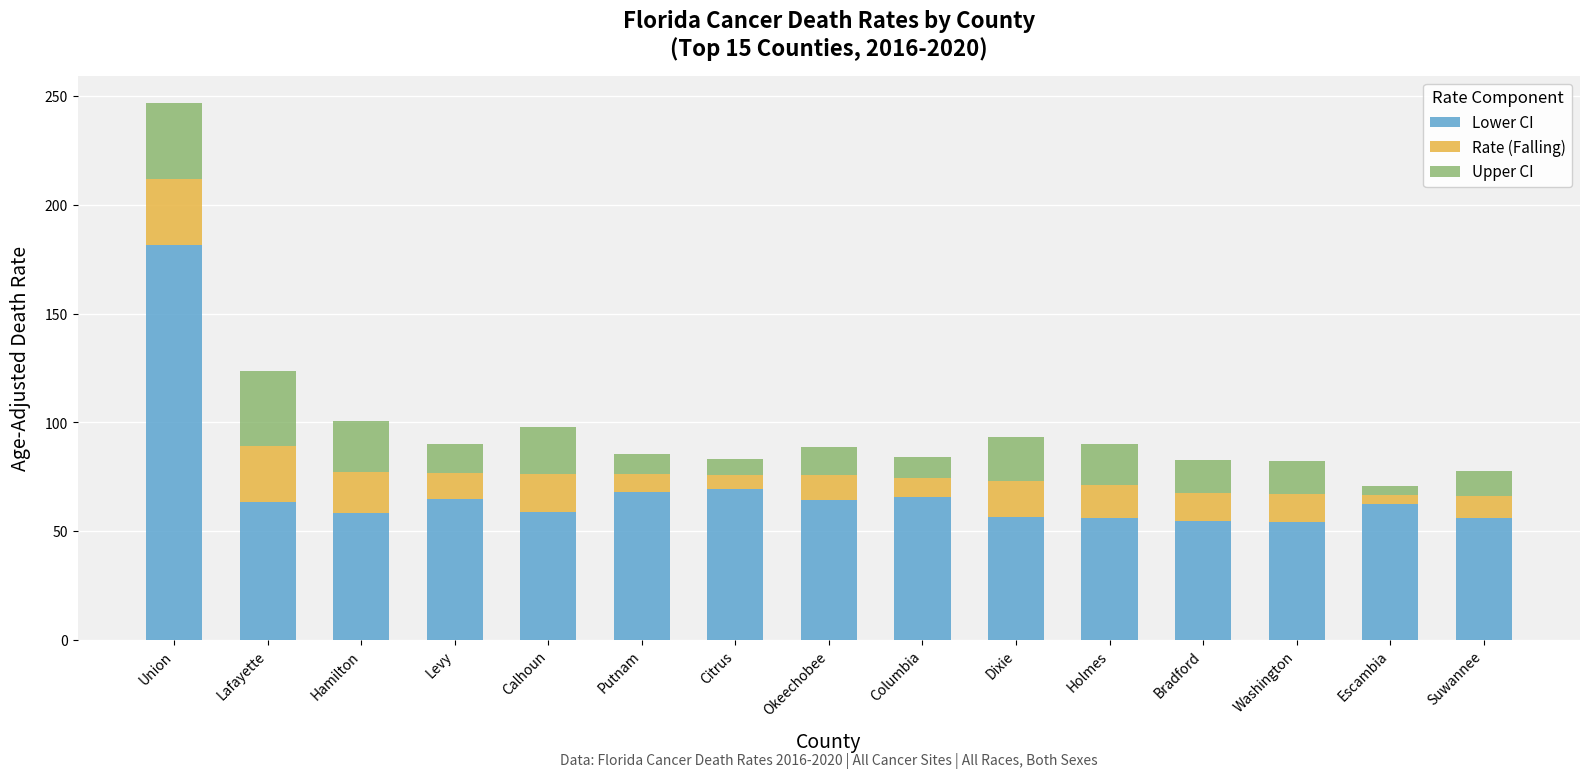

What is the highest value of the Lower CI series?

181.4